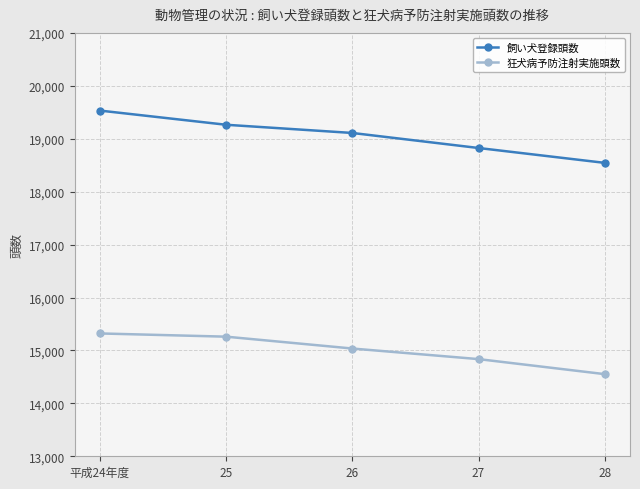

Which series has the largest range (max minus min)?

飼い犬登録頭数